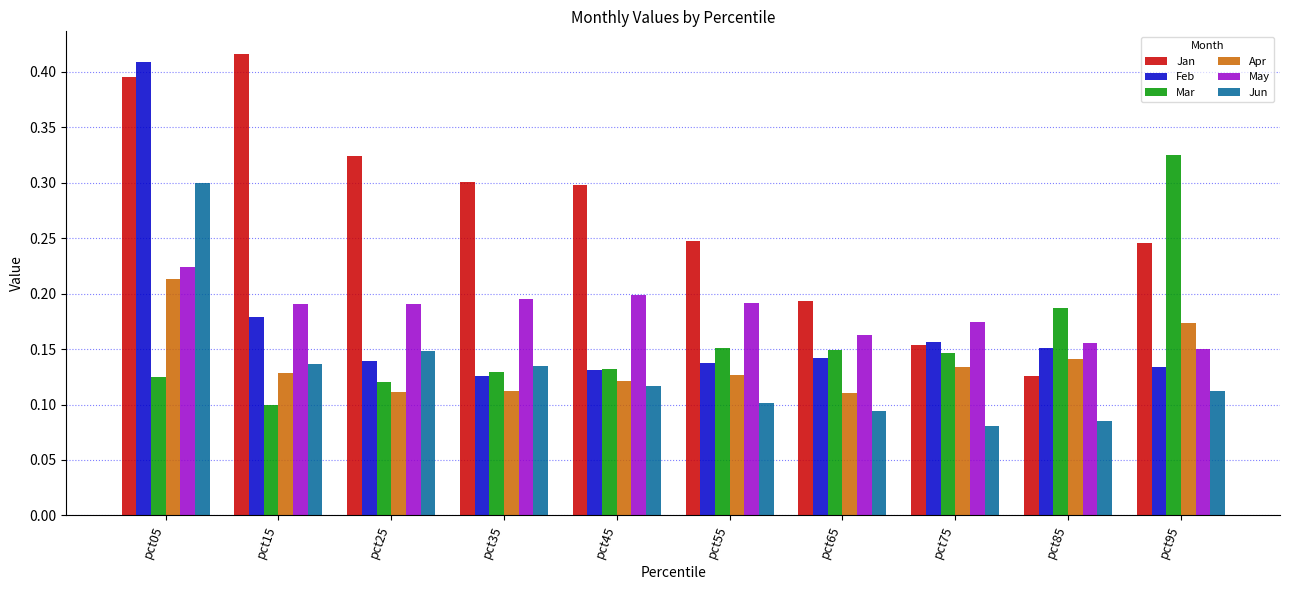

What is the sum of all May values?

1.8